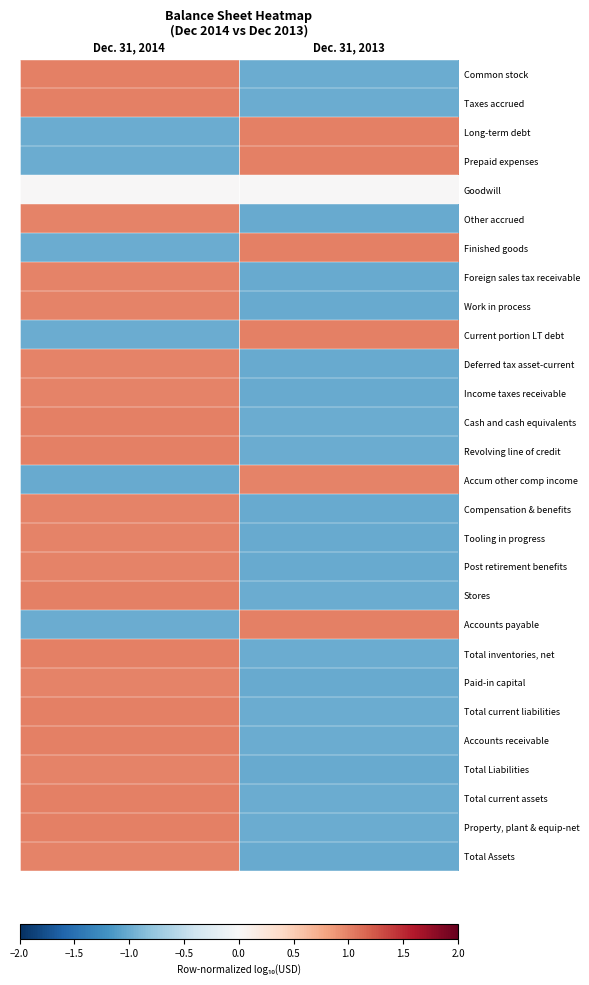

Between Dec. 31, 2014 and Dec. 31, 2013, which series saw the biggest shift?

Common stock